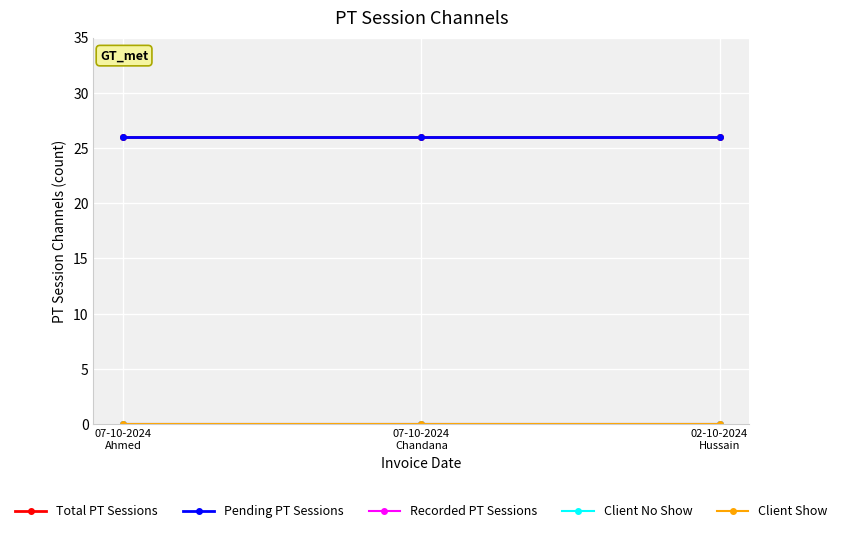

Does the chart have visible grid lines?

Yes